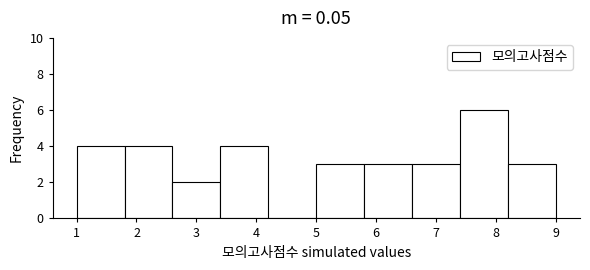

Reading left to right, list every bar in this chart as the range it spans on the x-axis followed by its height. The values are not printed on the chart, so give them approximately, as read against the axis.

1.0 to 1.8: 4
1.8 to 2.6: 4
2.6 to 3.4: 2
3.4 to 4.2: 4
4.2 to 5.0: 0
5.0 to 5.8: 3
5.8 to 6.6: 3
6.6 to 7.4: 3
7.4 to 8.2: 6
8.2 to 9.0: 3